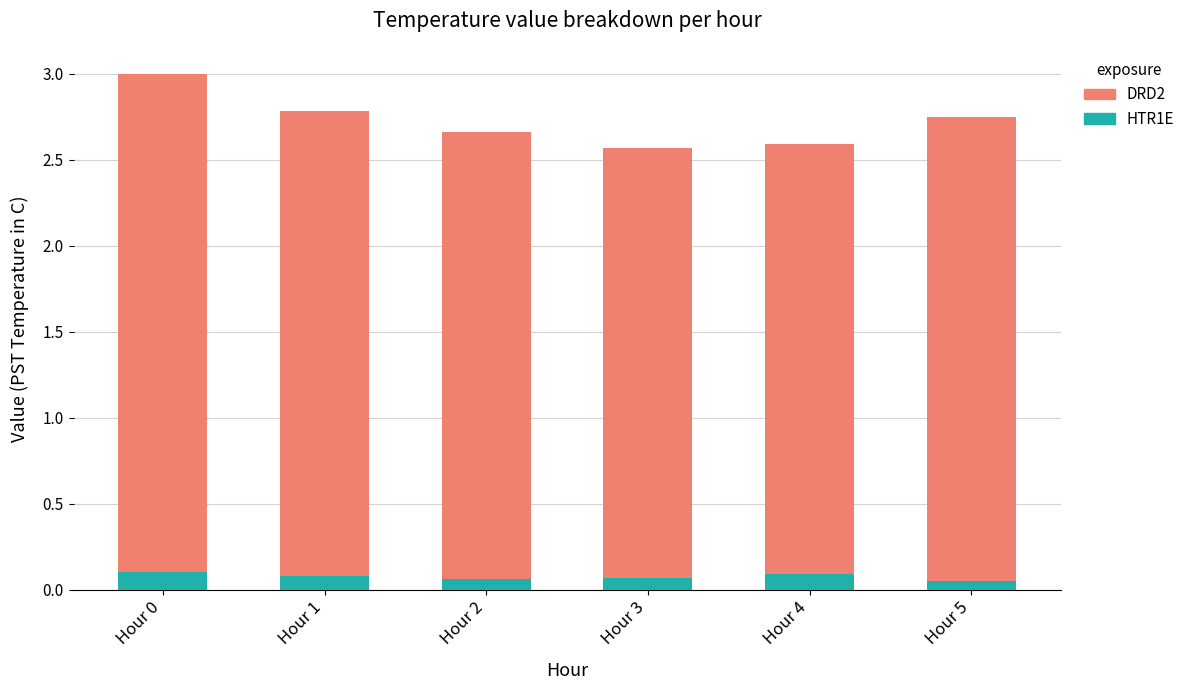

Is it true that HTR1E equals 0.1 at Hour 3?

True